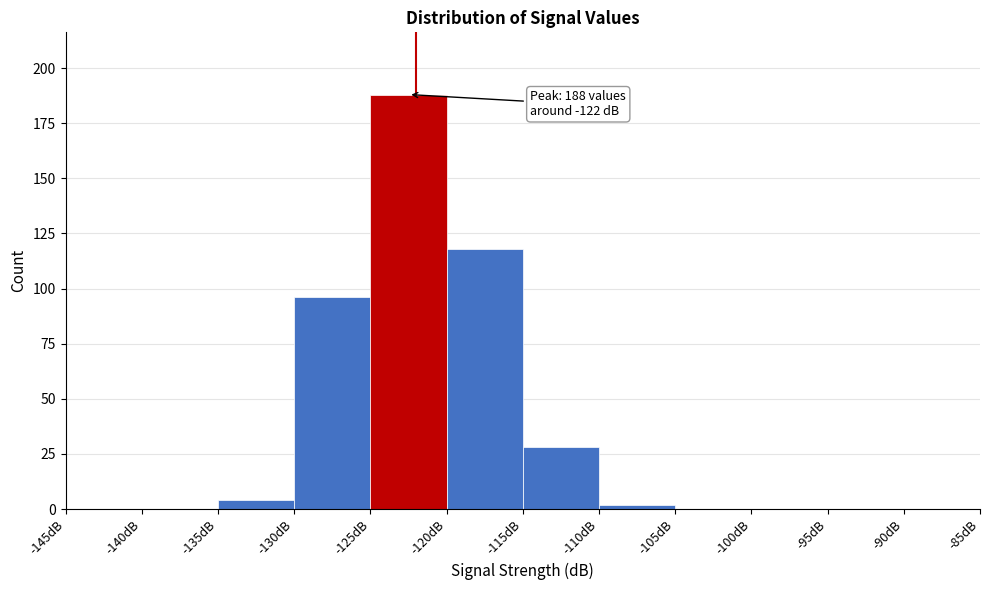

Which range on the x-axis has the tallest bar?

-125 to -120